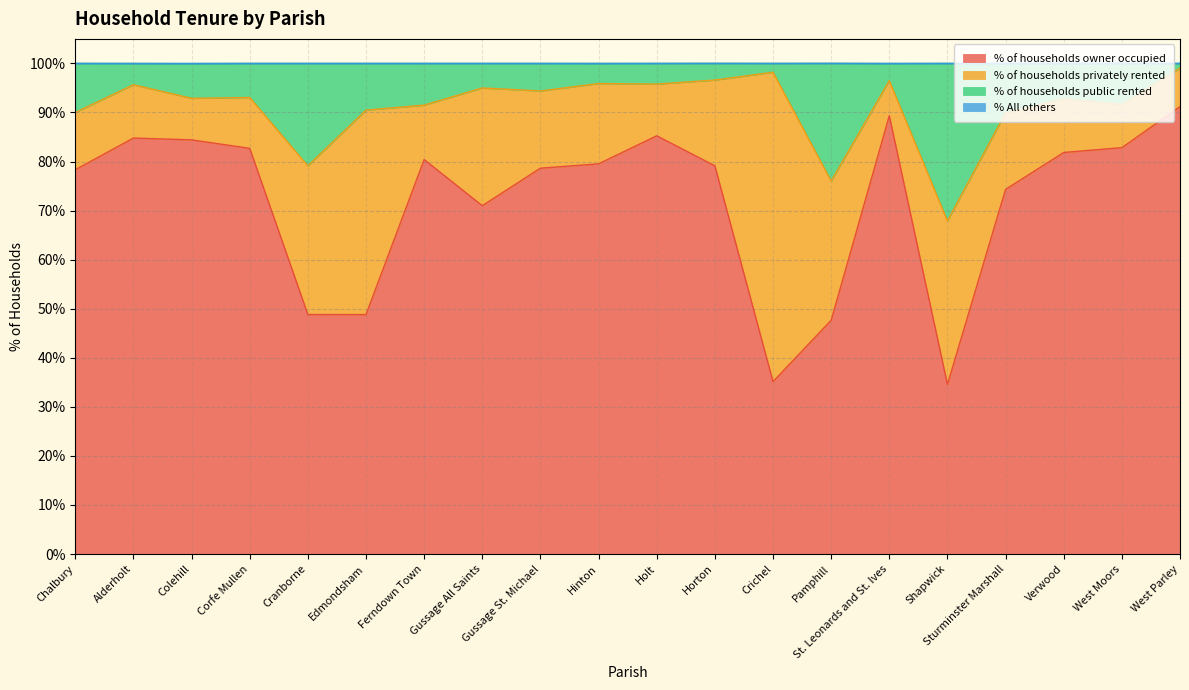

The % of households owner occupied series shows 82.7 at Corfe Mullen. True or false?

True